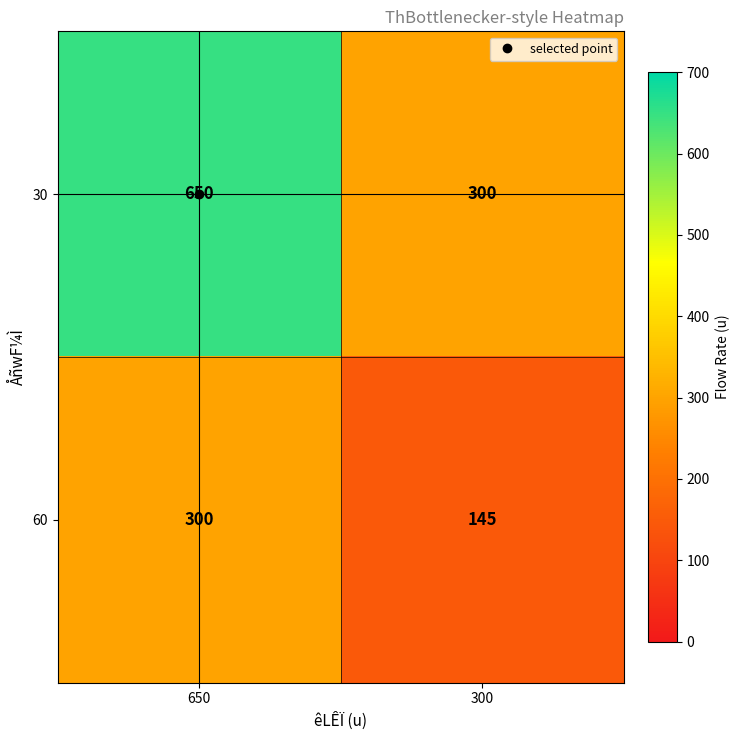

What is the difference between the 60 values at 650 and 300?

155